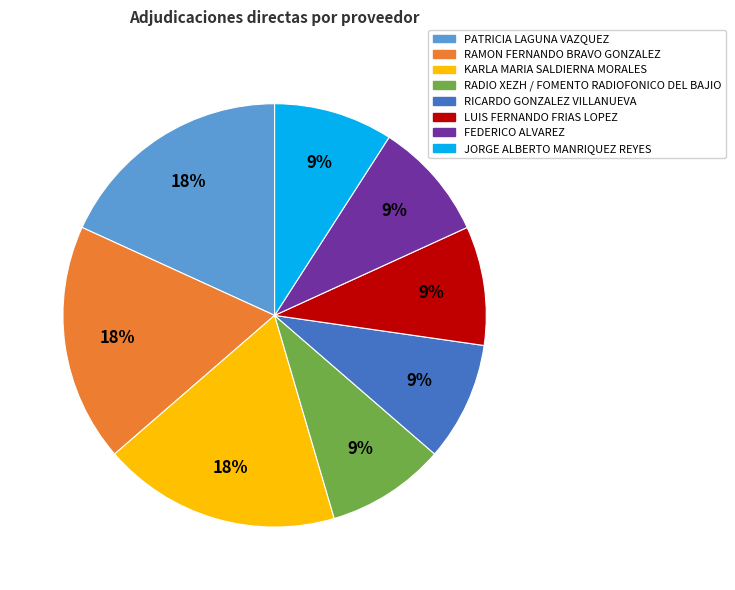

To the nearest percent, what is the combined percentage of RAMON FERNANDO BRAVO GONZALEZ and PATRICIA LAGUNA VAZQUEZ?

36%